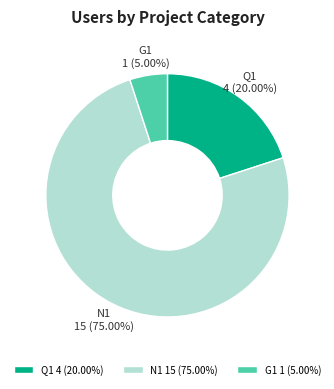

To the nearest percent, what portion does N1 represent?

75%